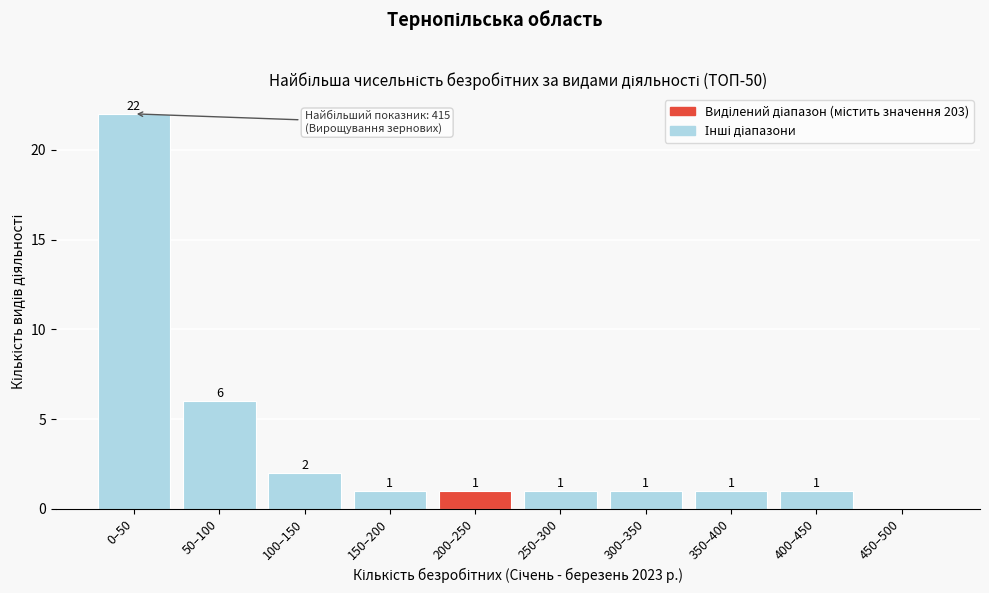

Reading right to left, extract all data points from this chart.

450–500=0	400–450=1	350–400=1	300–350=1	250–300=1	200–250=1	150–200=1	100–150=2	50–100=6	0–50=22